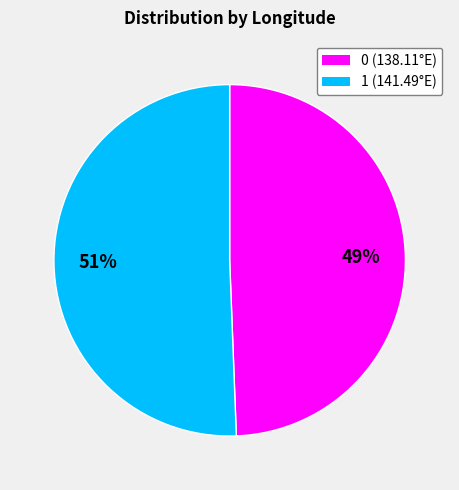

What percentage is the 1 slice, to the nearest percent?

51%